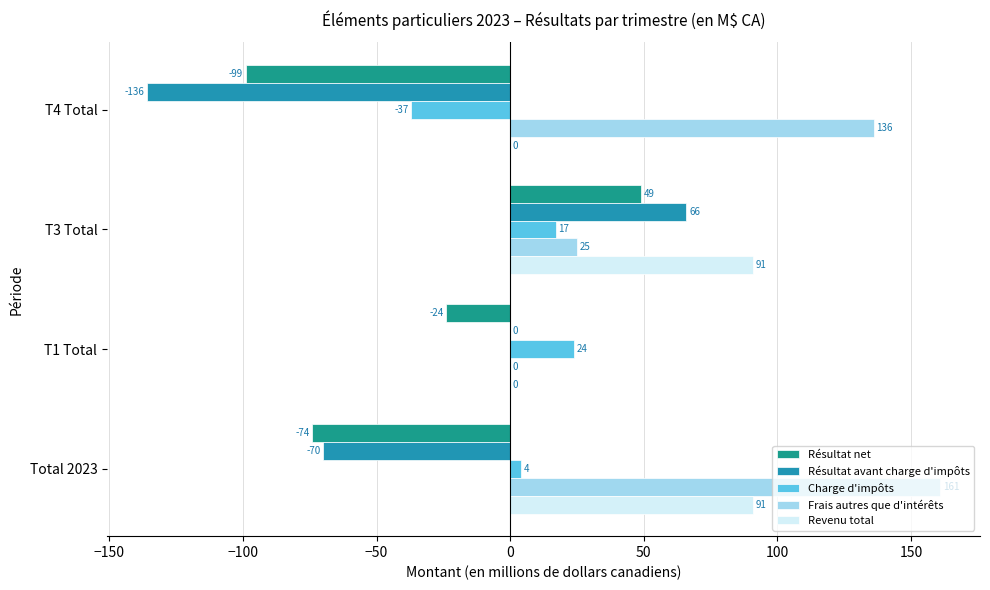

Is it true that Frais autres que d'intérêts equals 136 at T4 Total?

True